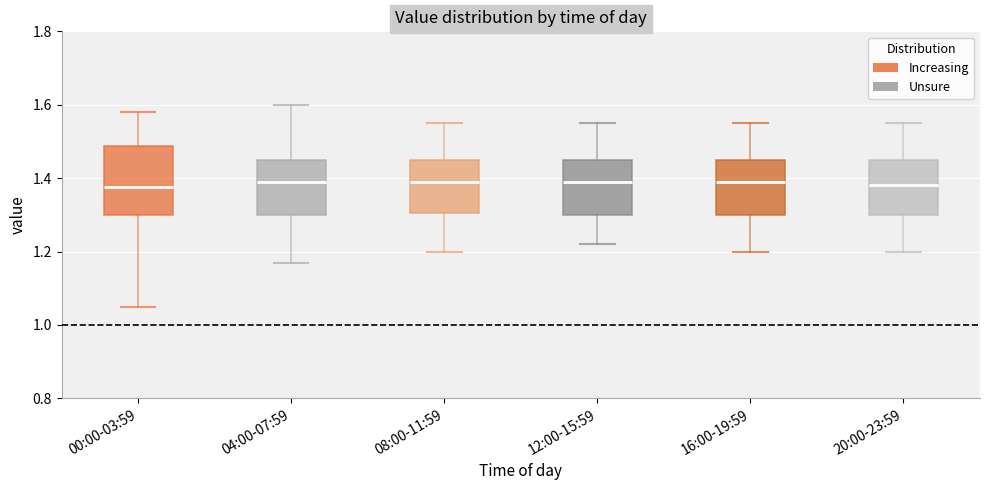

Comparing the boxes themselves (not the whiskers), which one is the tallest?

00:00-03:59